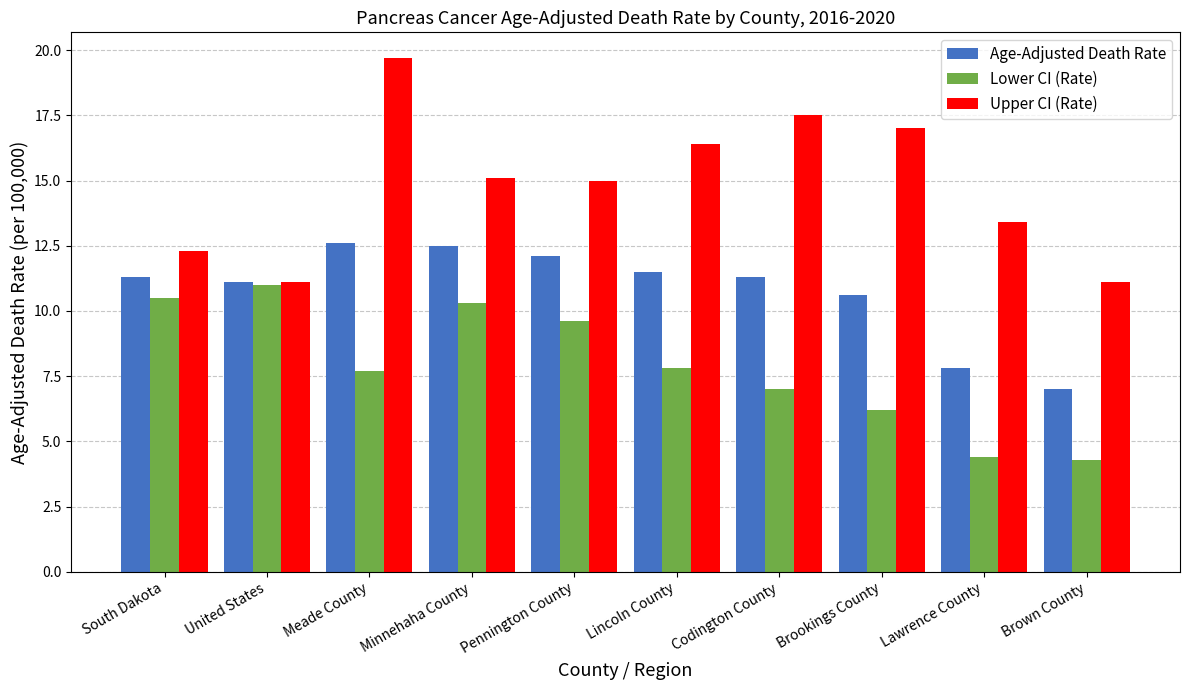

What is the difference between the Upper CI (Rate) values at Lincoln County and United States?

5.3